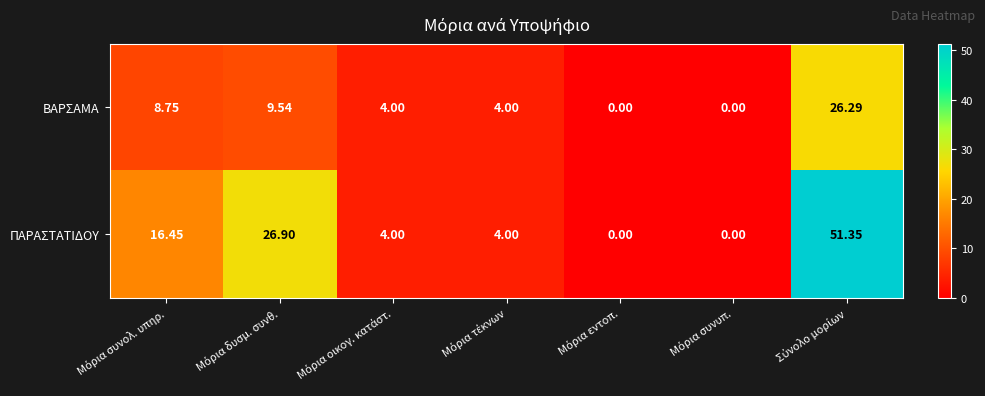

List the series in order of their overall mean, lowest first.

ΒΑΡΣΑΜΑ, ΠΑΡΑΣΤΑΤΙΔΟΥ